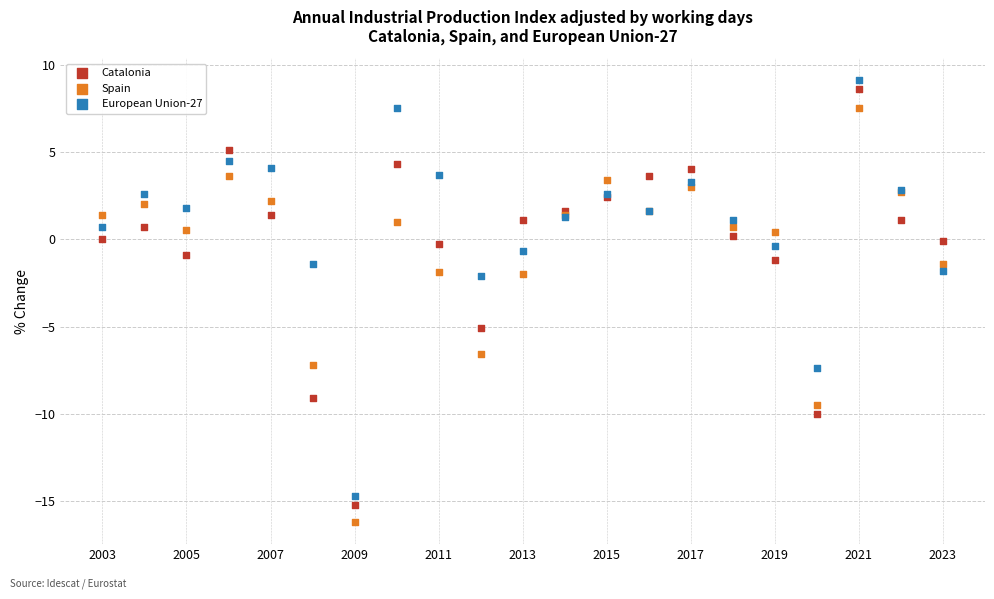

What is the X range (max minus min) for the scatter plot?

20.0